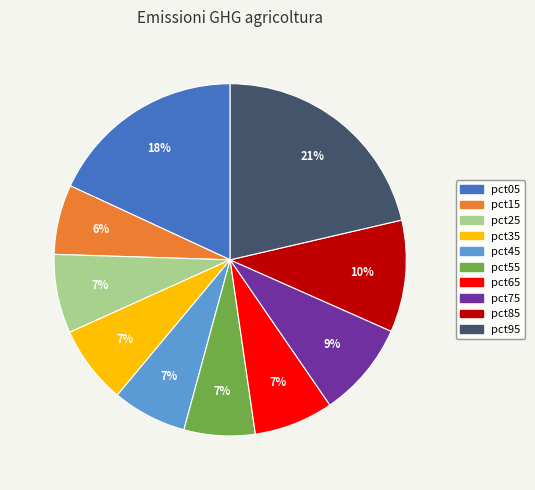

Is the sum of pct15 and pct25 greater than half?

No